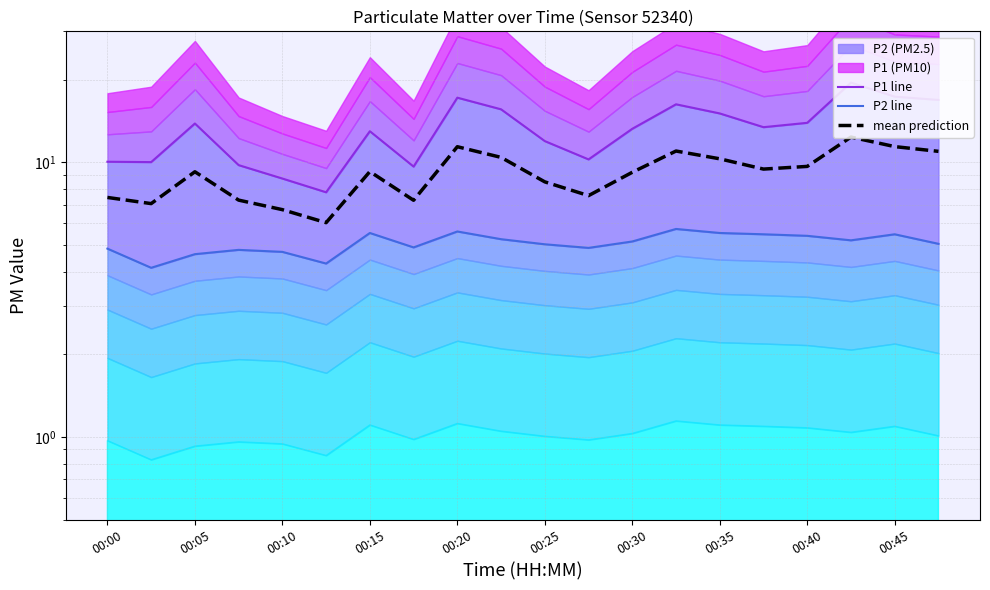

Which series changed the most between 00:20 and 00:25?

P1 line